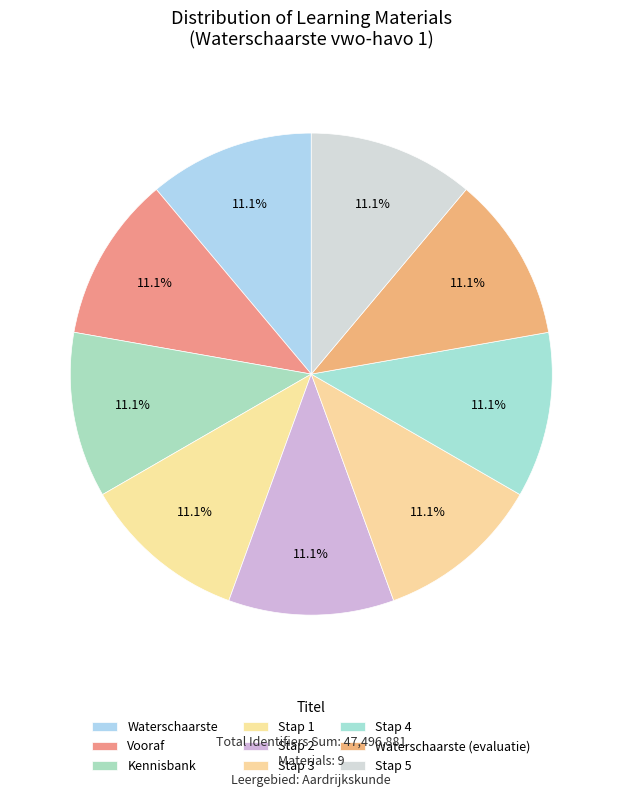

What is the ratio of the value at Vooraf to the value at Kennisbank?

1.0